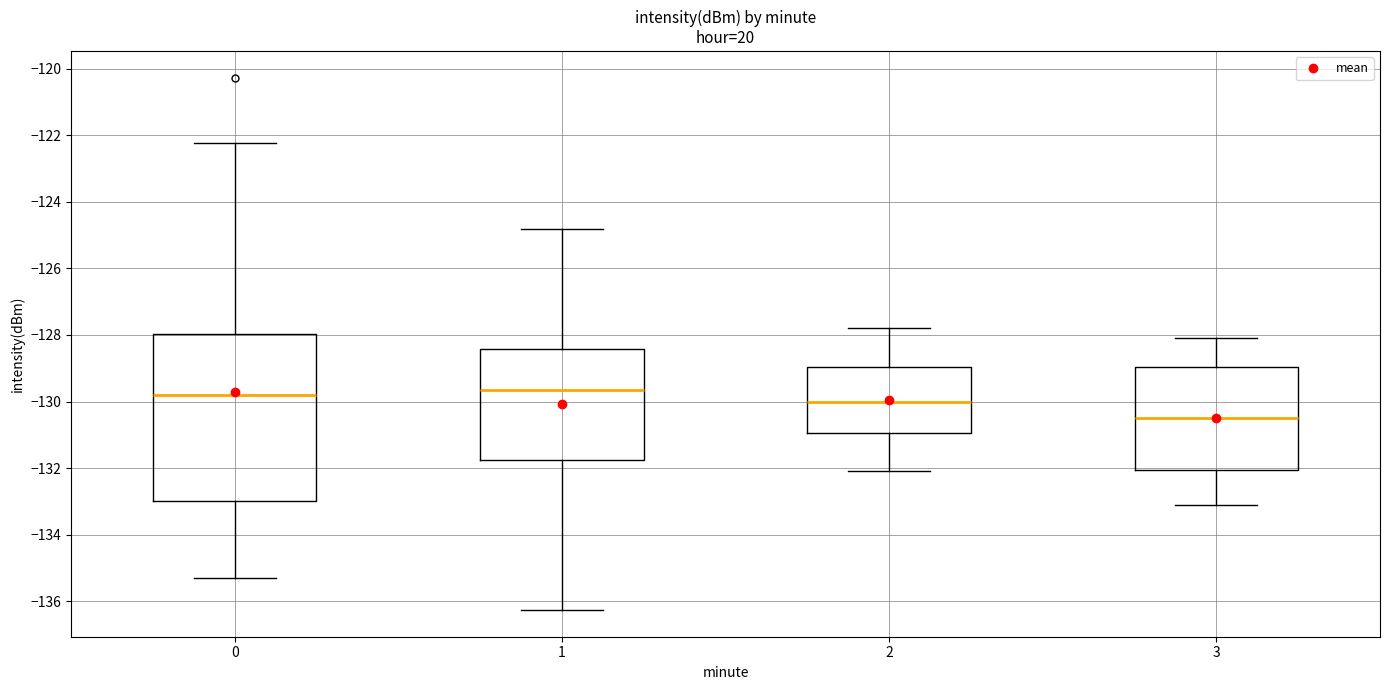

Which box's median line is the lowest?

3